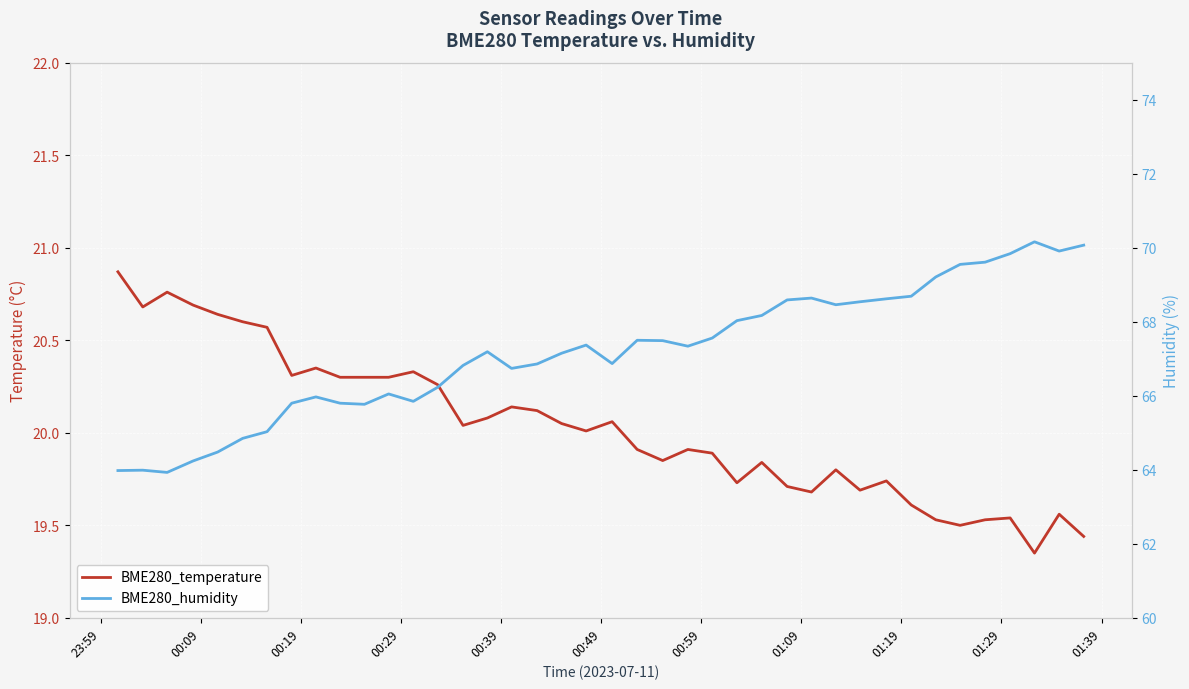

Reading left to right, transcribe all the data shown in this chart.

BME280_temperature: 20.9	20.7	20.8	20.7	20.6	20.6	20.6	20.3	20.4	20.3	20.3	20.3	20.3	20.3	20.0	20.1	20.1	20.1	20.1	20.0	20.1	19.9	19.9	19.9	19.9	19.7	19.8	19.7	19.7	19.8	19.7	19.7	19.6	19.5	19.5	19.5	19.5	19.4	19.6	19.4
BME280_humidity: 64.0	64.0	63.9	64.2	64.5	64.8	65.0	65.8	66.0	65.8	65.8	66.0	65.8	66.2	66.8	67.2	66.7	66.9	67.2	67.4	66.9	67.5	67.5	67.3	67.6	68.0	68.2	68.6	68.6	68.5	68.5	68.6	68.7	69.2	69.5	69.6	69.8	70.2	69.9	70.1